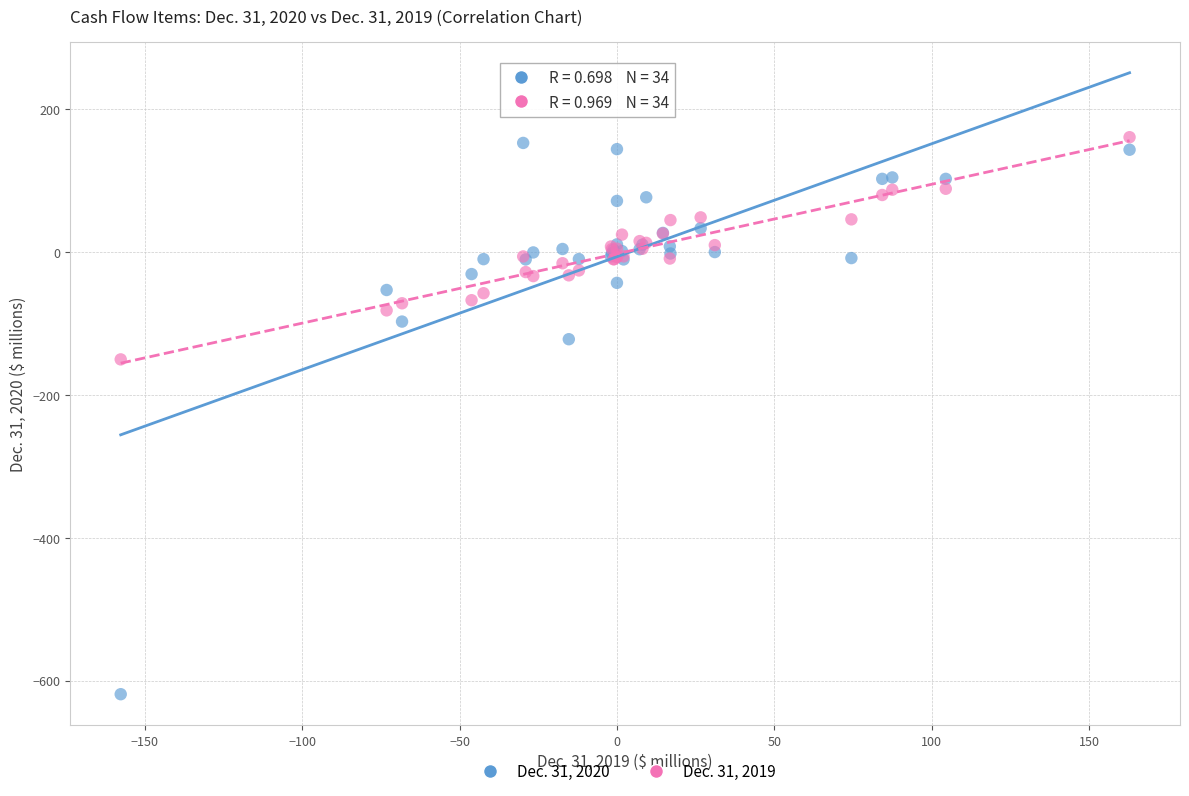

Which series reaches the maximum Y coordinate?

Dec. 31, 2019